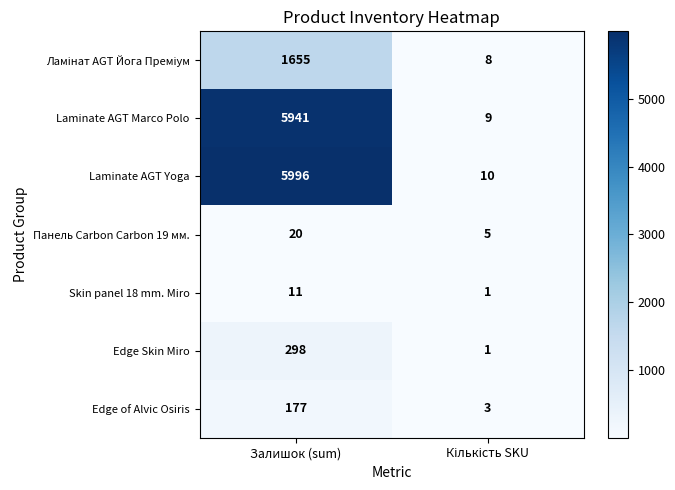

Which series has the widest spread of values?

Laminate AGT Yoga